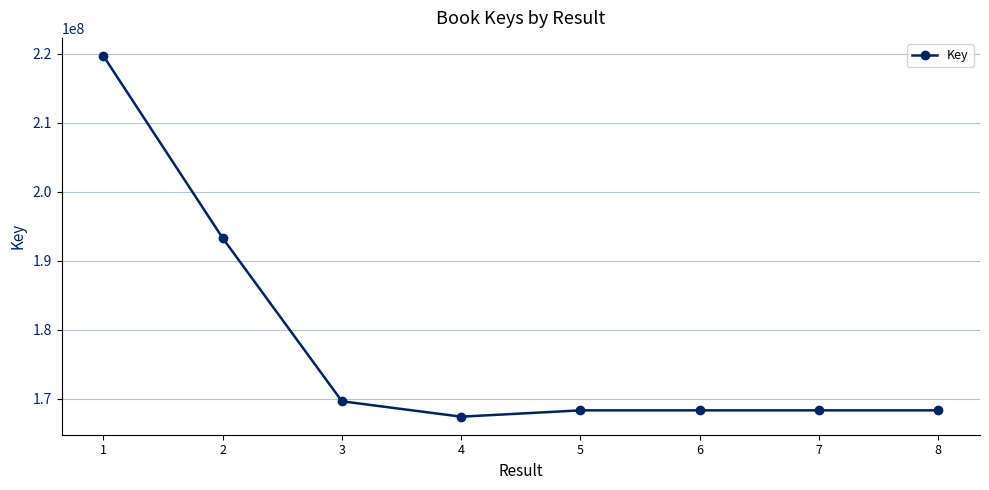

What is the difference between the second highest and second lowest values?

24970662